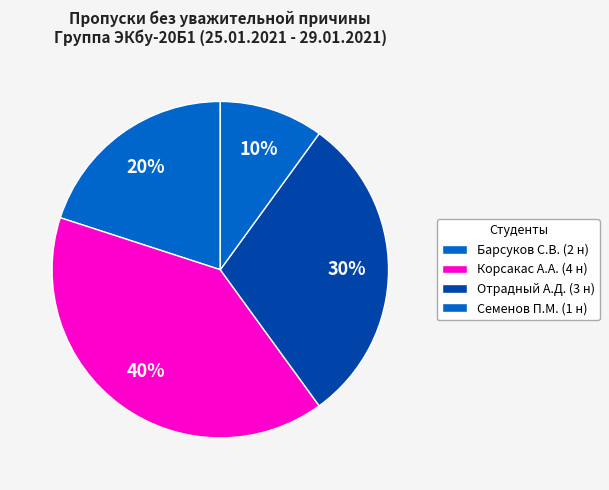

Does any single category account for the majority?

No